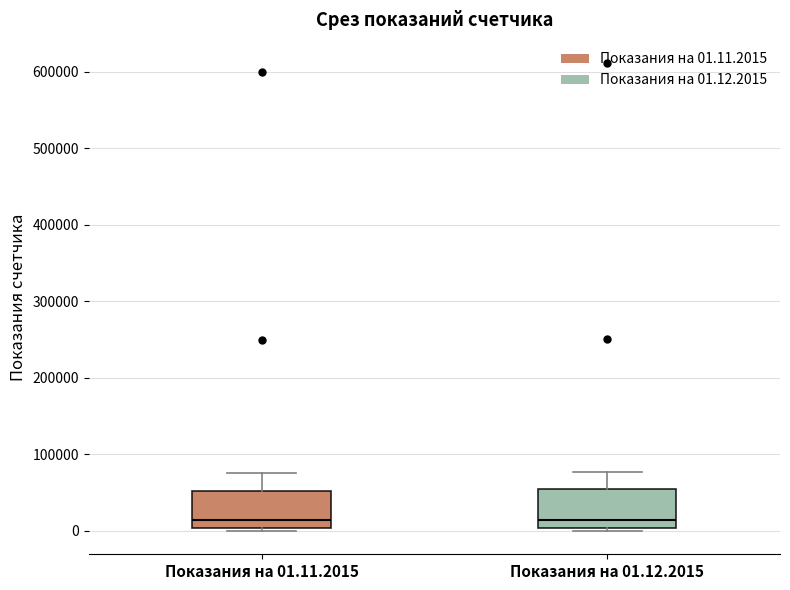

Reading left to right, transcribe this box plot: for each box, give where its median line is, the range the box spans, and where its two whiskers end, as read against the y-axis. The values are not printed on the chart, so give them approximately, as read against the axis.

Показания на 01.11.2015: median 10000, box 0 to 50000, whiskers 0 (just below the box's lower edge) to 80000
Показания на 01.12.2015: median 10000, box 0 to 50000, whiskers 0 (just below the box's lower edge) to 80000